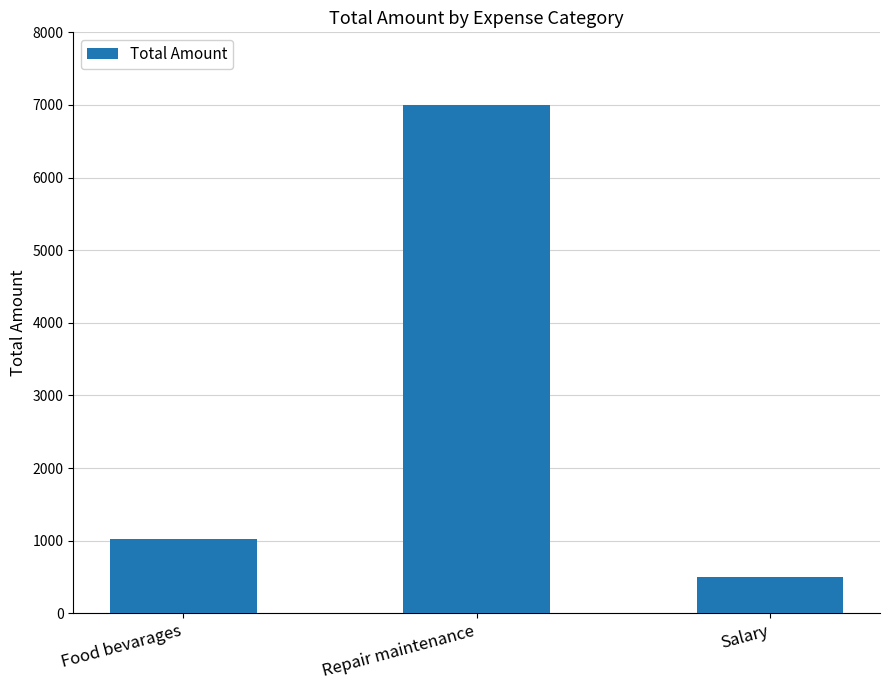

What position from the left is Food bevarages?

1